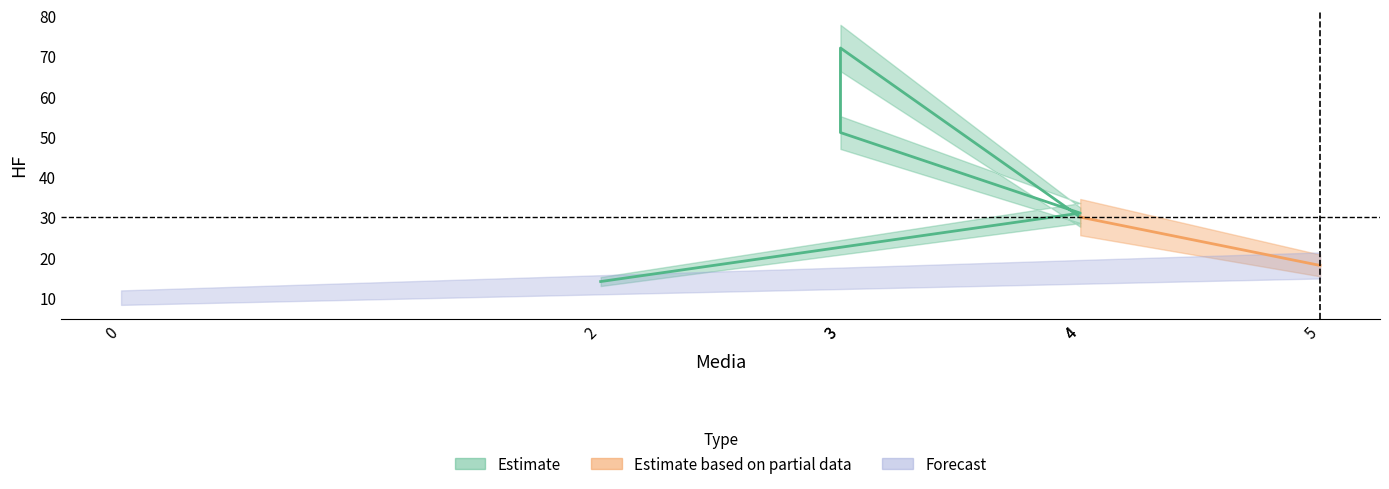

True or false: the data shows 51 at 3.

True